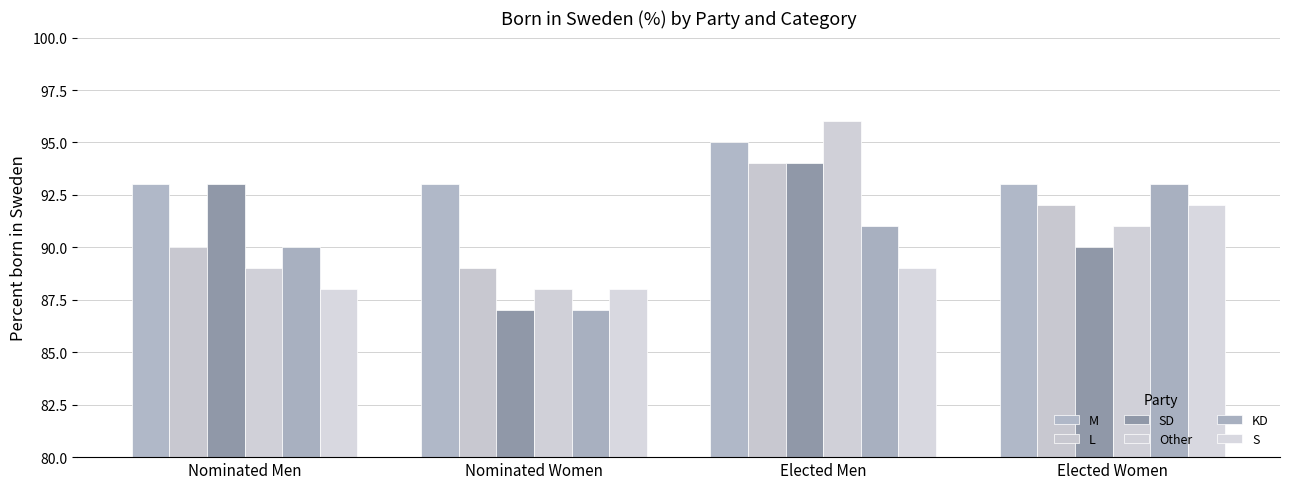

Between Nominated Men and Elected Men, which series saw the biggest shift?

Other